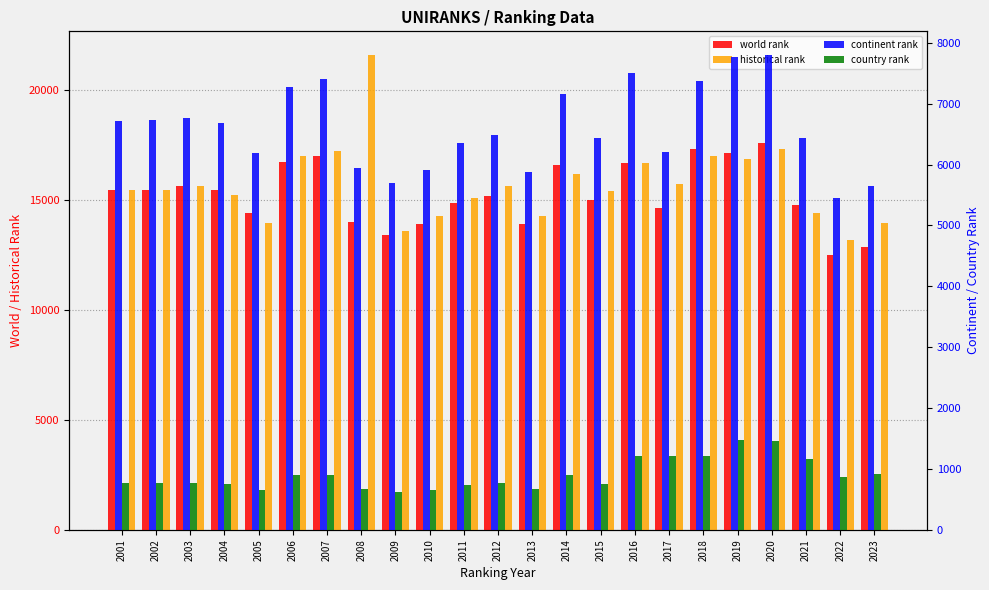

Reading left to right, extract all data points from this chart.

world rank: 2001=15435	2002=15462	2003=15641	2004=15437	2005=14391	2006=16725	2007=16982	2008=13976	2009=13391	2010=13896	2011=14876	2012=15179	2013=13883	2014=16573	2015=15017	2016=16661	2017=14634	2018=17306	2019=17142	2020=17568	2021=14746	2022=12482	2023=12837
historical rank: 2001=15435	2002=15462	2003=15641	2004=15222	2005=13953	2006=17017	2007=17217	2008=21583	2009=13593	2010=14262	2011=15074	2012=15650	2013=14269	2014=16160	2015=15396	2016=16694	2017=15722	2018=17017	2019=16869	2020=17310	2021=14416	2022=13187	2023=13946
continent rank: 2001=6716	2002=6729	2003=6765	2004=6675	2005=6184	2006=7273	2007=7398	2008=5942	2009=5696	2010=5903	2011=6356	2012=6490	2013=5882	2014=7161	2015=6441	2016=7505	2017=6199	2018=7376	2019=7762	2020=7799	2021=6443	2022=5451	2023=5643
country rank: 2001=763	2002=764	2003=773	2004=760	2005=661	2006=896	2007=895	2008=674	2009=622	2010=659	2011=739	2012=769	2013=671	2014=904	2015=755	2016=1206	2017=1213	2018=1206	2019=1473	2020=1463	2021=1162	2022=870	2023=918